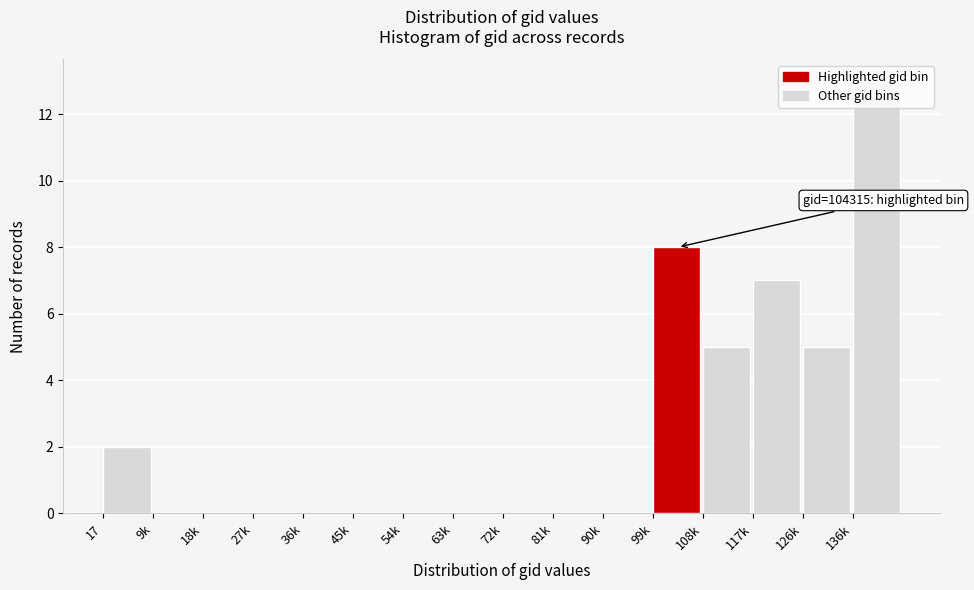

Is it true that the value at 72k is 0?

True